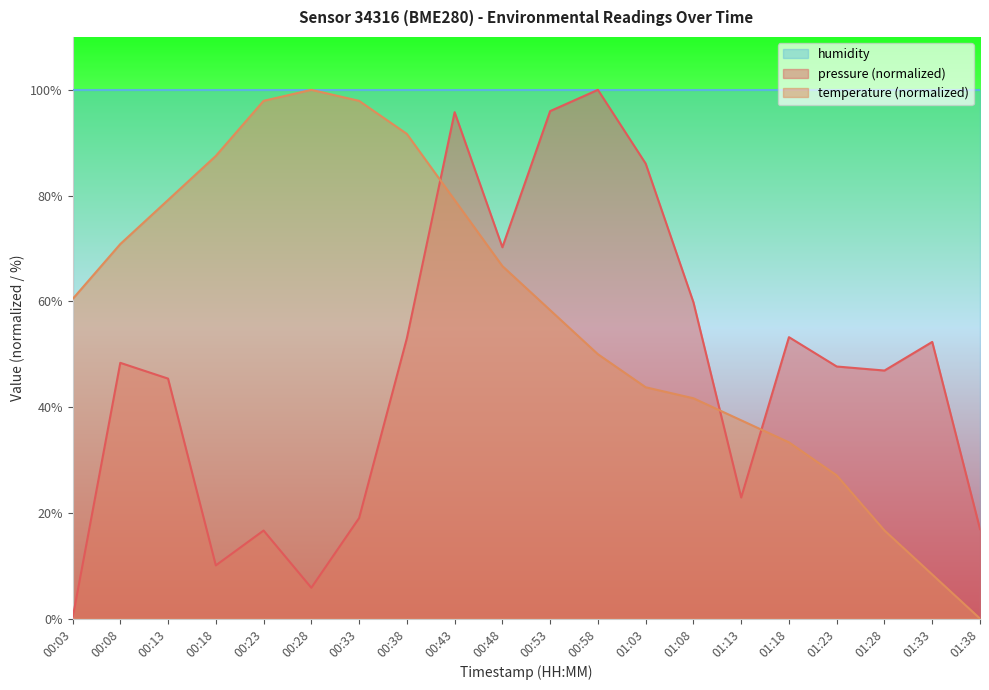

What is the label of the 17th point from the left?

01:23